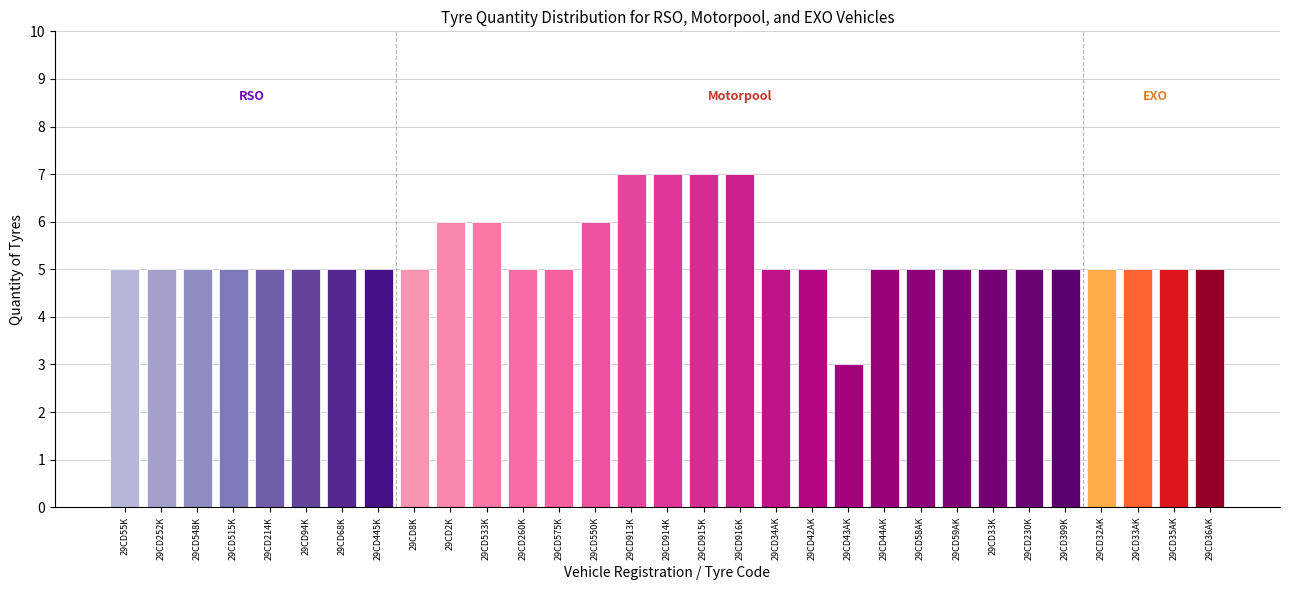

True or false: the data shows 4 at 29CD2K.

False